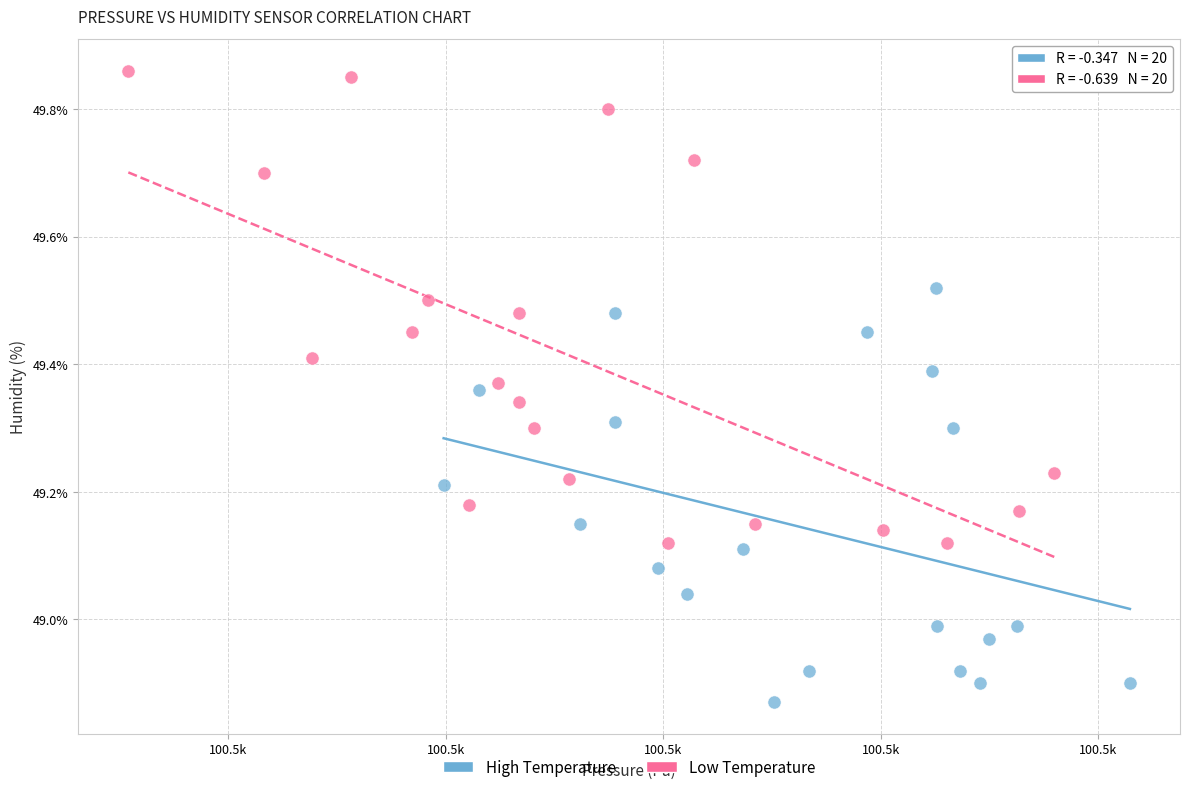

Which series reaches the maximum Y coordinate?

Low Temperature